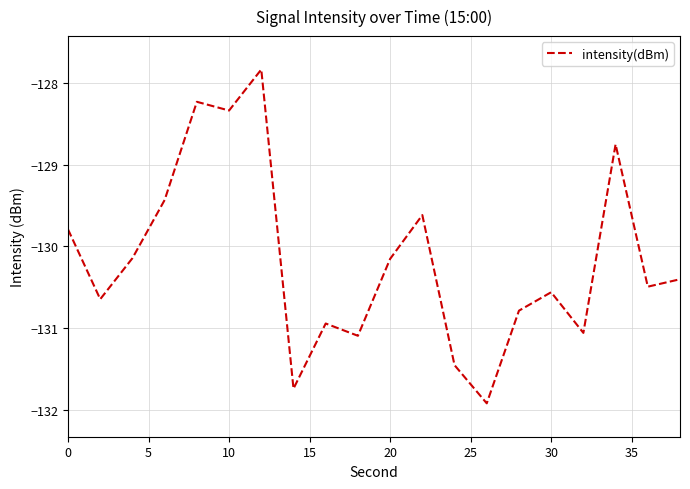

What is the difference between the maximum and minimum values?

4.1